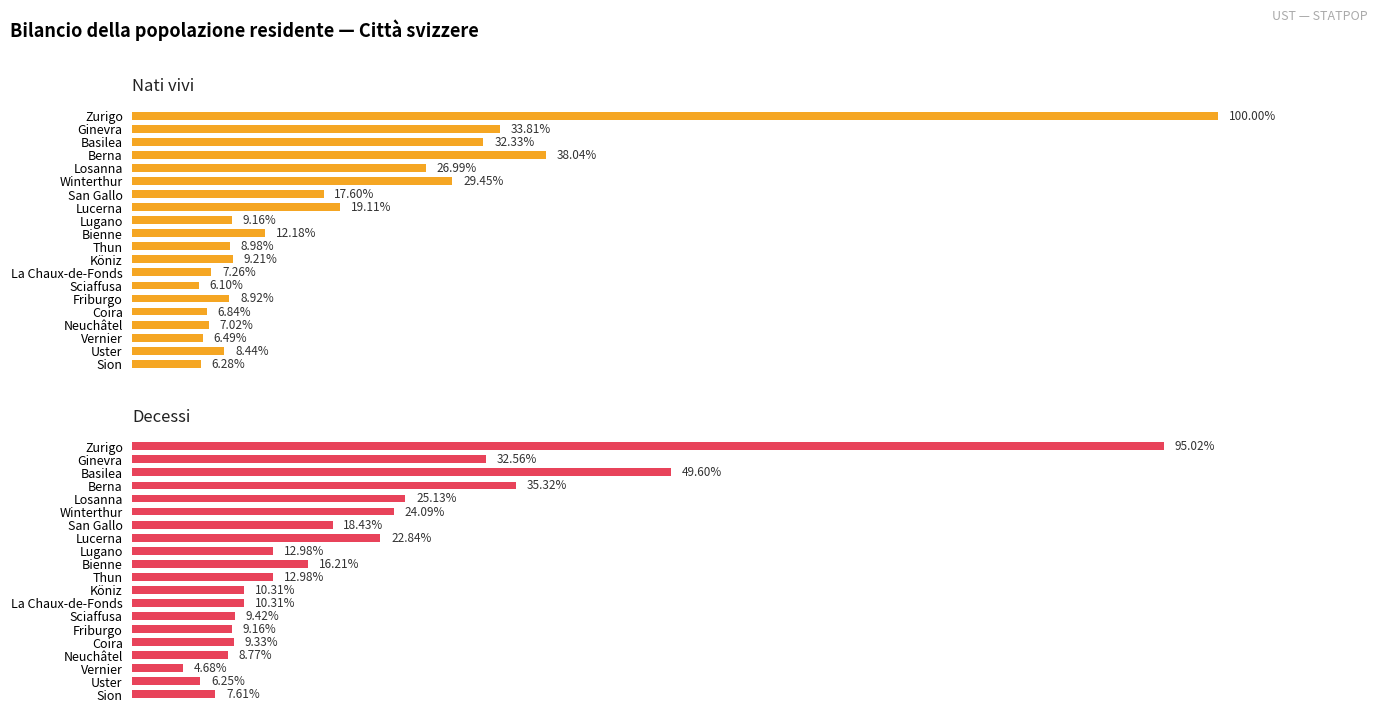

Is the value of Decessi at Bienne greater than the value of Nati vivi at Lucerna?

No